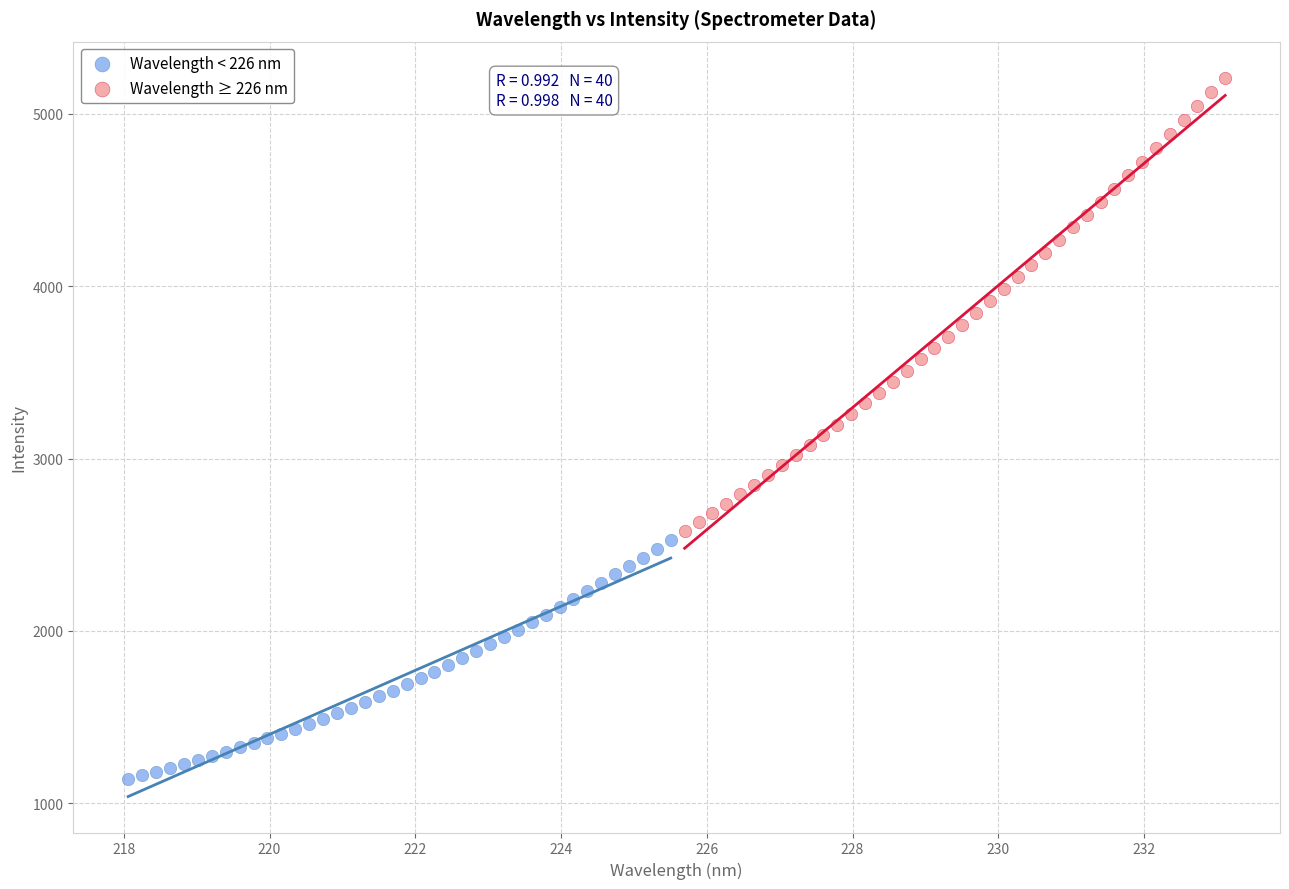

Which series contains the highest Y value?

Wavelength ≥ 226 nm